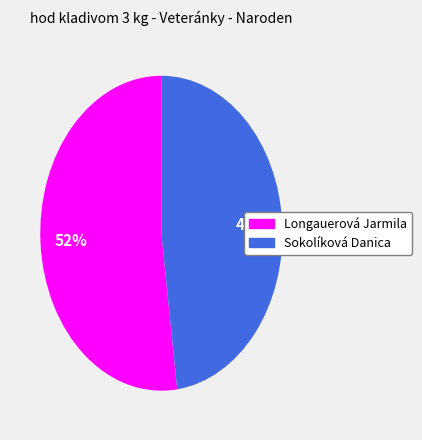

The Longauerová Jarmila slice represents 64% of the pie. True or false?

False